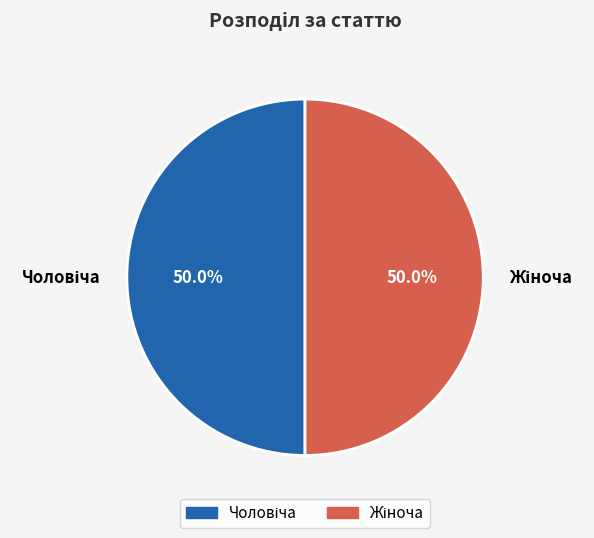

Do Жіноча and Чоловіча together represent more than half of the pie?

Yes